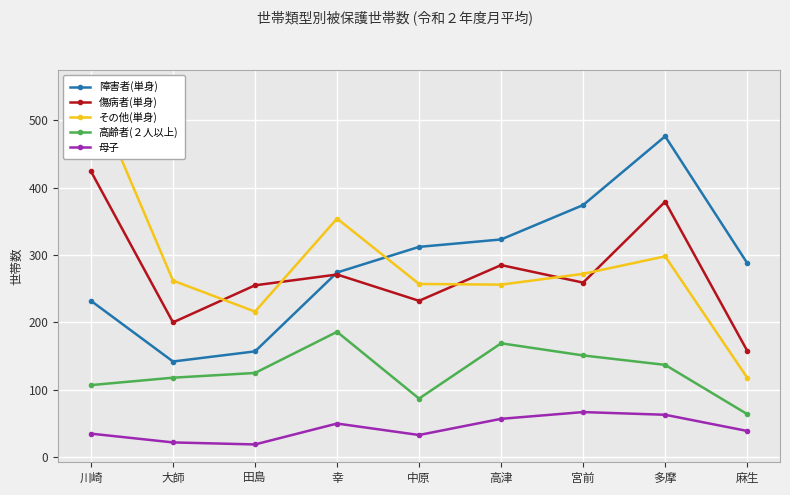

At which category is the sum across all series the highest?

多摩